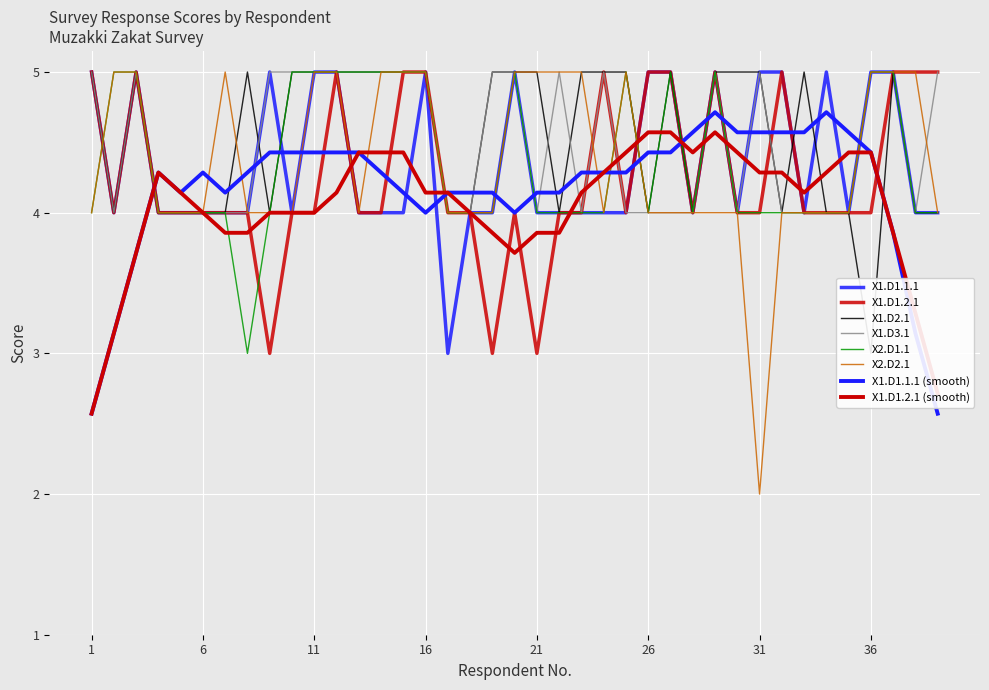

Reading left to right, extract all data points from this chart.

X1.D1.1.1: 1=5	2=4	3=5	4=4	5=4	6=4	7=4	8=4	9=5	10=4	11=5	12=5	13=4	14=4	15=4	16=5	17=3	18=4	19=4	20=5	21=4	22=4	23=4	24=4	25=4	26=5	27=5	28=4	29=5	30=4	31=5	32=5	33=4	34=5	35=4	36=5	37=5	38=4	39=4
X1.D1.2.1: 1=5	2=4	3=5	4=4	5=4	6=4	7=4	8=4	9=3	10=4	11=4	12=5	13=4	14=4	15=5	16=5	17=4	18=4	19=3	20=4	21=3	22=4	23=4	24=5	25=4	26=5	27=5	28=4	29=5	30=4	31=4	32=5	33=4	34=4	35=4	36=4	37=5	38=5	39=5
X1.D2.1: 1=5	2=4	3=5	4=4	5=4	6=4	7=4	8=5	9=4	10=5	11=5	12=5	13=5	14=5	15=5	16=5	17=4	18=4	19=5	20=5	21=5	22=4	23=5	24=5	25=5	26=4	27=5	28=4	29=5	30=5	31=5	32=4	33=5	34=4	35=4	36=3	37=5	38=4	39=4
X1.D3.1: 1=5	2=4	3=5	4=4	5=4	6=4	7=4	8=4	9=5	10=5	11=5	12=5	13=5	14=5	15=5	16=5	17=4	18=4	19=5	20=5	21=4	22=5	23=4	24=5	25=4	26=4	27=4	28=4	29=5	30=4	31=5	32=4	33=4	34=4	35=4	36=5	37=5	38=4	39=5
X2.D1.1: 1=4	2=5	3=5	4=4	5=4	6=4	7=4	8=3	9=4	10=5	11=5	12=5	13=5	14=5	15=5	16=5	17=4	18=4	19=4	20=5	21=4	22=4	23=4	24=4	25=5	26=4	27=5	28=4	29=5	30=4	31=4	32=4	33=4	34=4	35=4	36=5	37=5	38=4	39=4
X2.D2.1: 1=4	2=5	3=5	4=4	5=4	6=4	7=5	8=4	9=4	10=4	11=5	12=5	13=4	14=5	15=5	16=5	17=4	18=4	19=4	20=5	21=5	22=5	23=5	24=4	25=5	26=4	27=4	28=4	29=4	30=4	31=2	32=4	33=4	34=4	35=4	36=5	37=5	38=5	39=4